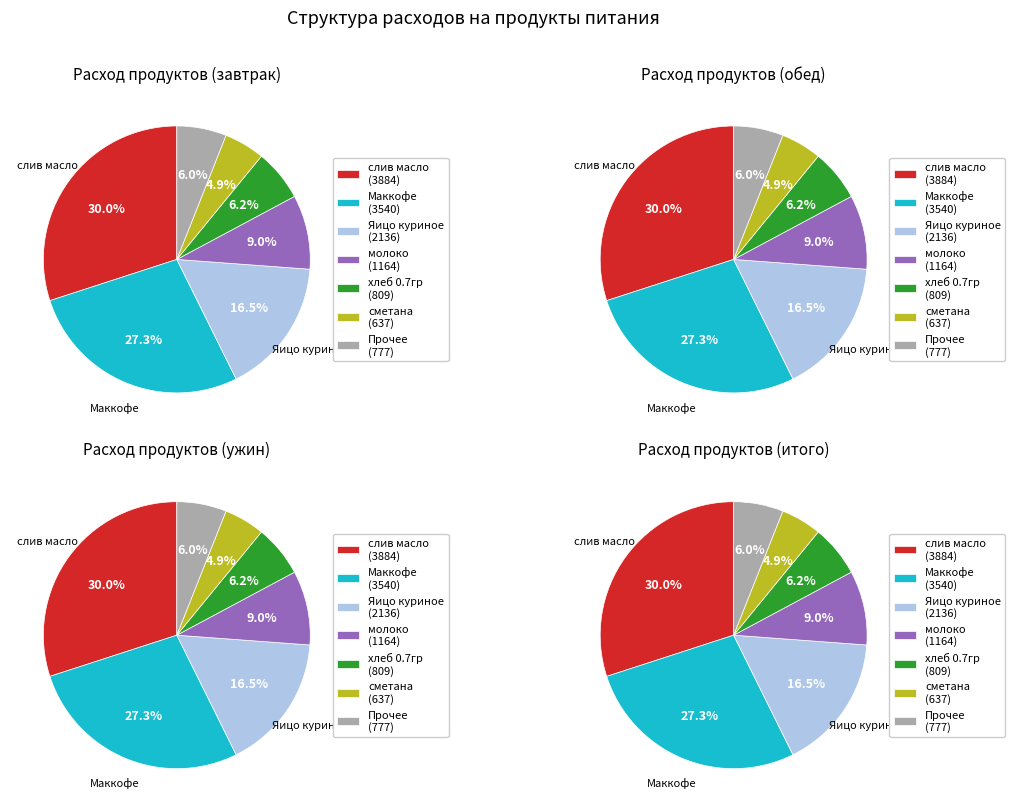

Is it true that соль is 0% of the pie?

True